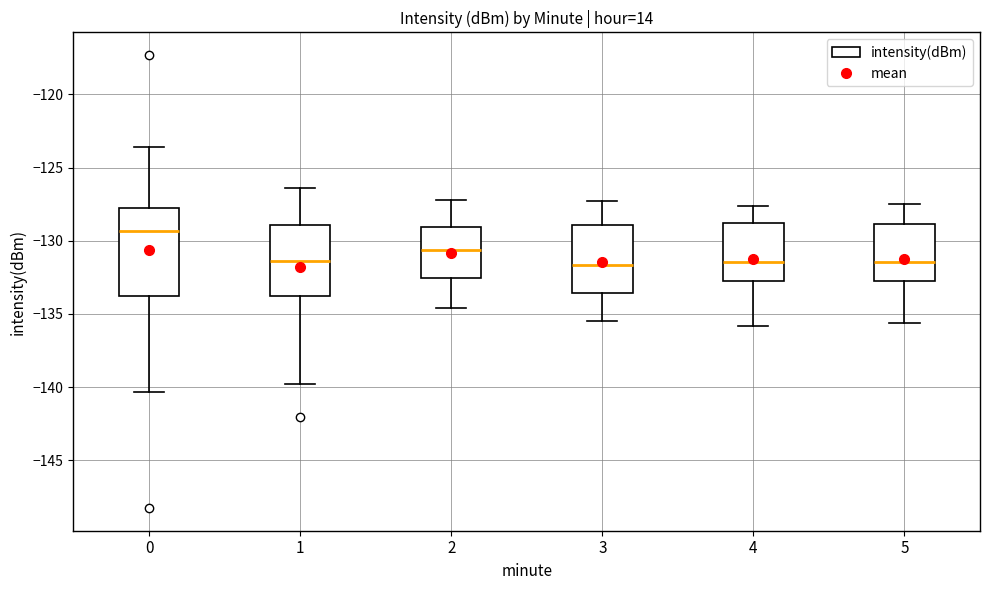

Reading left to right, transcribe this box plot: for each box, give where its median line is, the range the box spans, and where its two whiskers end, as read against the y-axis. The values are not printed on the chart, so give them approximately, as read against the axis.

0: median -129.5, box -134.0 to -128.0, whiskers -140.5 to -123.5
1: median -131.5, box -133.5 to -129.0, whiskers -140.0 to -126.5
2: median -130.5, box -132.5 to -129.0, whiskers -134.5 to -127.0
3: median -131.5, box -133.5 to -129.0, whiskers -135.5 to -127.5
4: median -131.5, box -132.5 to -129.0, whiskers -136.0 to -127.5
5: median -131.5, box -133.0 to -129.0, whiskers -135.5 to -127.5